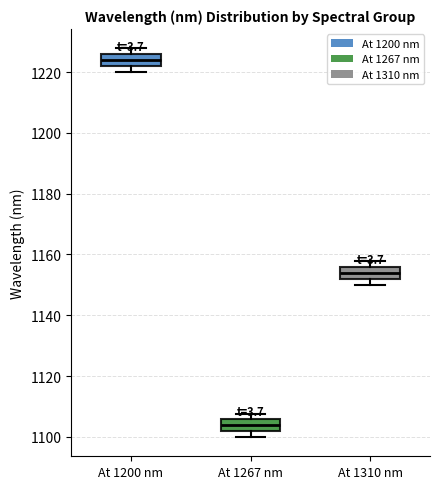

Which box has the highest median line?

At 1200 nm